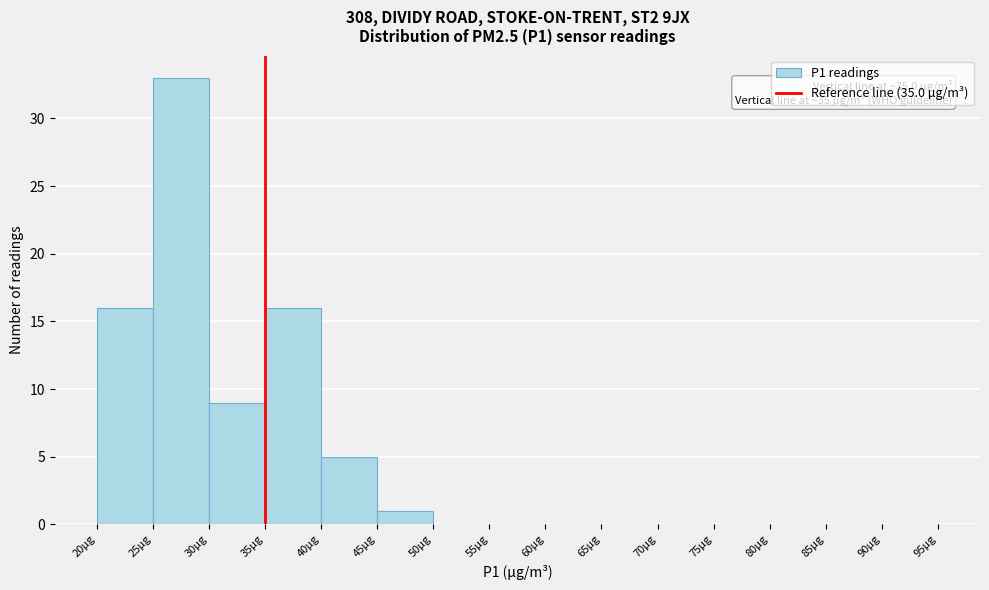

Over which range of the x-axis is the bar tallest?

25 to 30